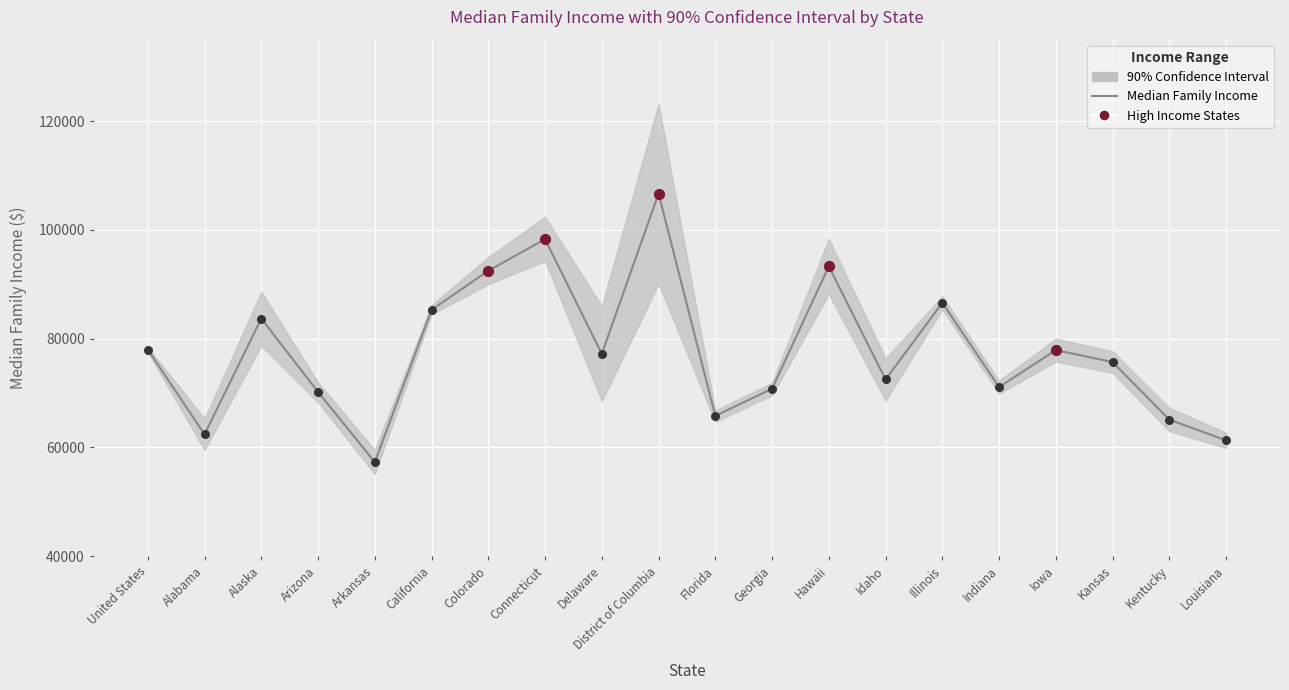

Between California and Illinois, which is larger?

Illinois